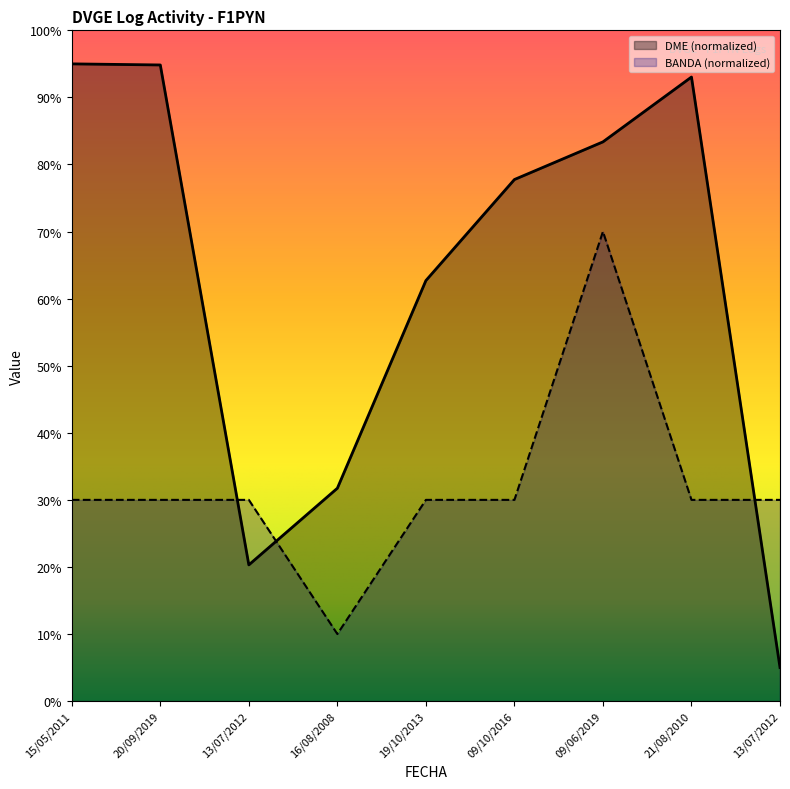

Is it true that BANDA equals 12.3 at 09/10/2016?

False